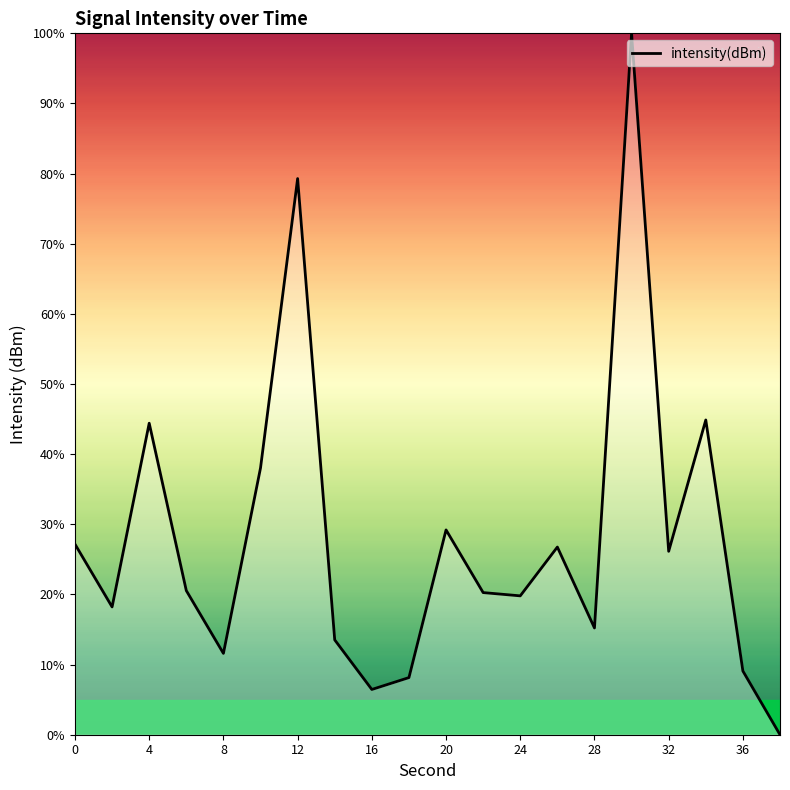

What is the greatest value displayed?

100.0